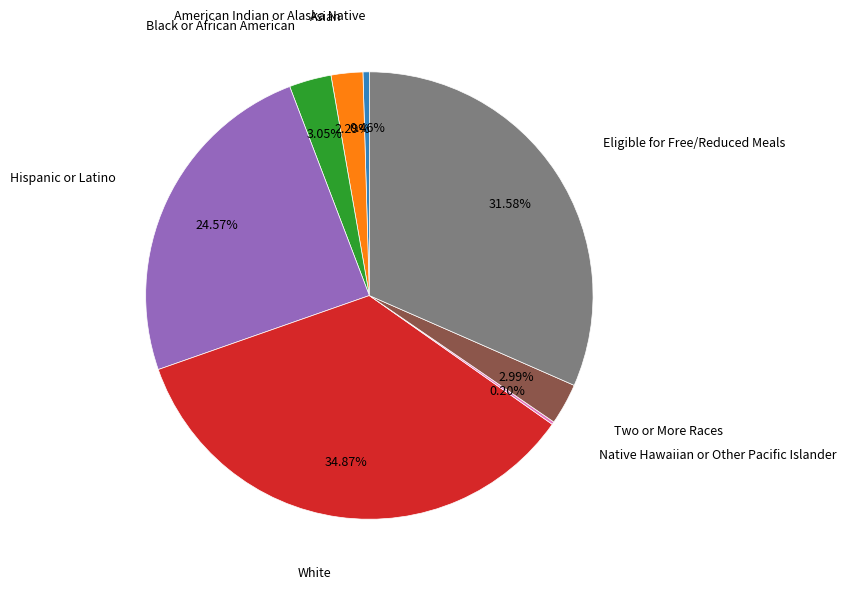

To the nearest percent, what percentage of the pie is Asian?

2%